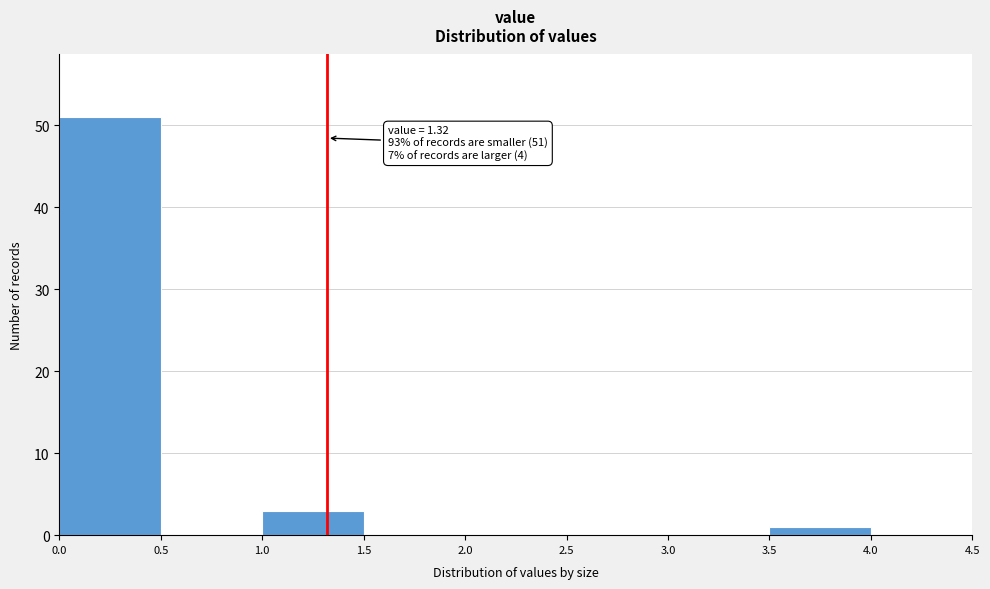

Which range on the x-axis has the tallest bar?

0.0 to 0.5